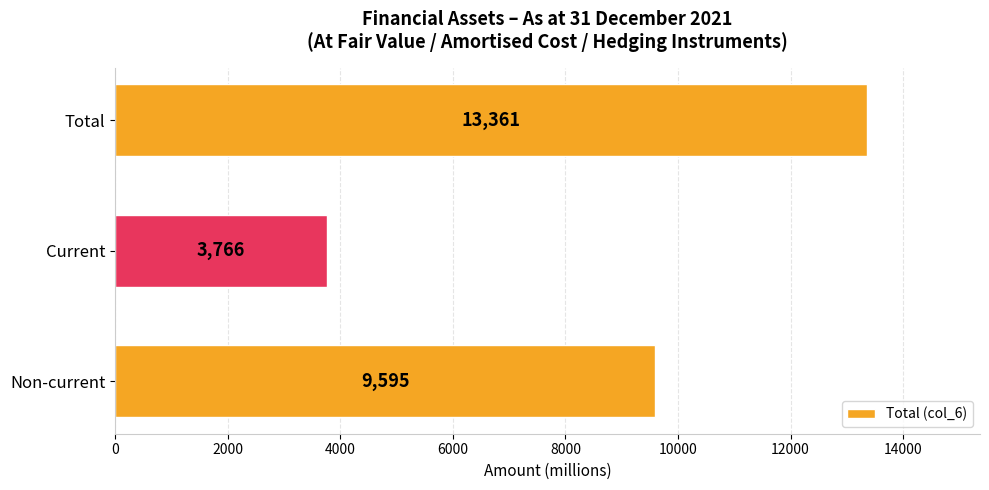

How many values are between 3766 and 13361?

3